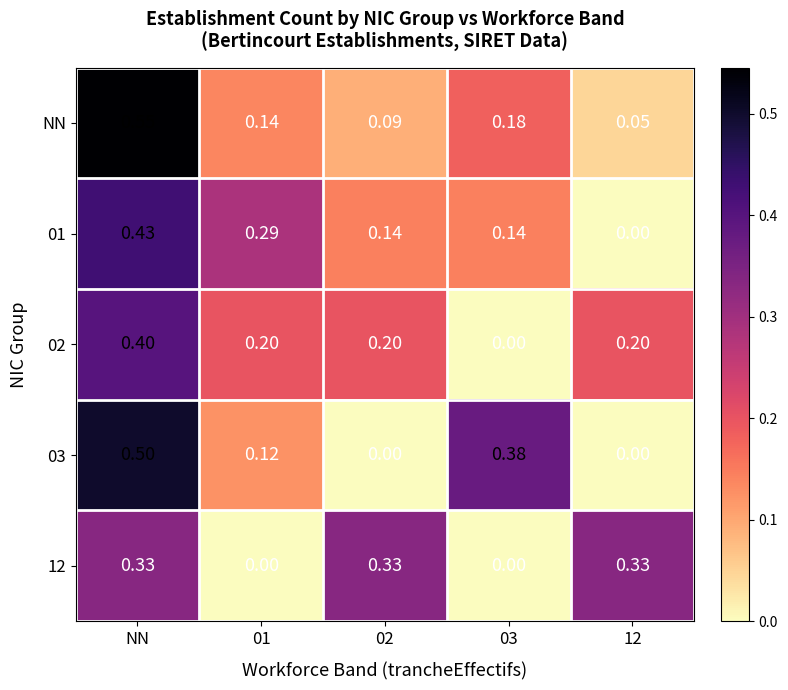

Count the number of categories in the chart.

5